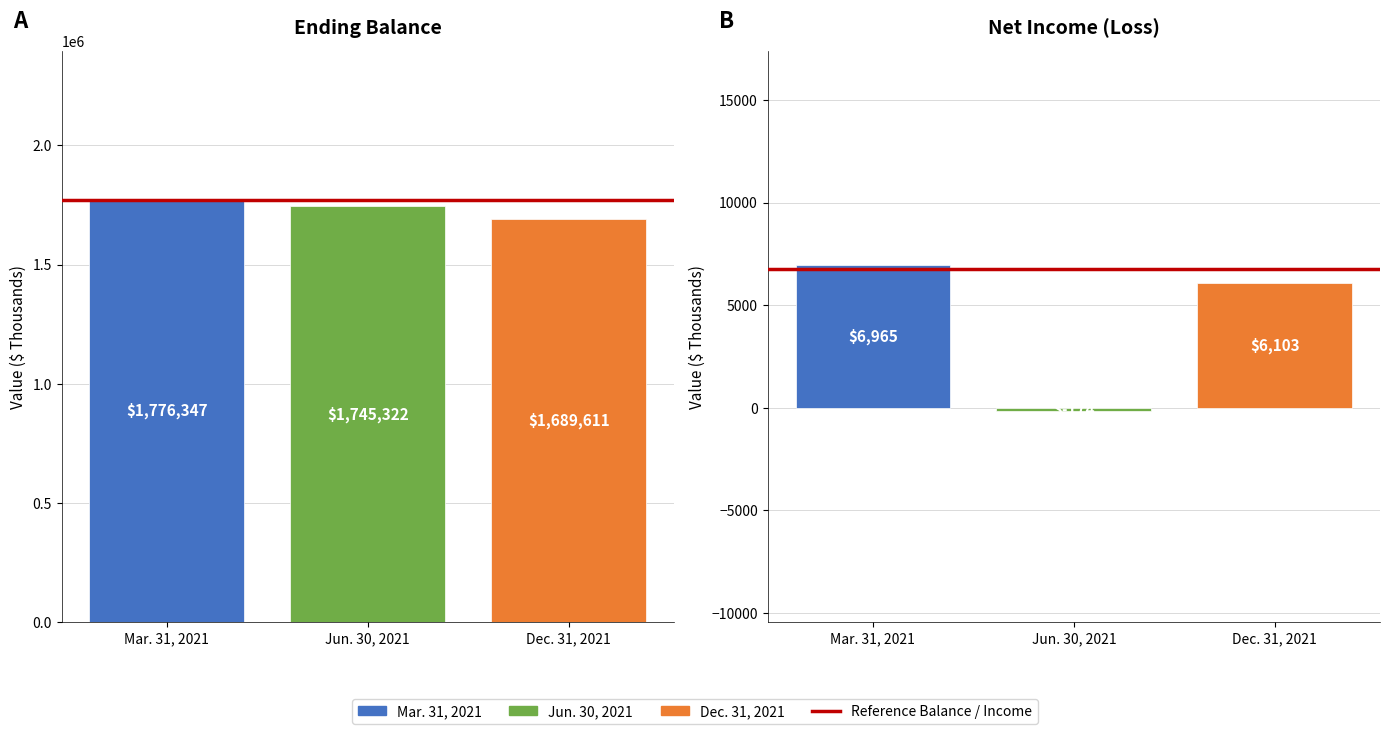

Rank the series at Jun. 30, 2021 from highest to lowest value.

Ending Balance, Net income (loss)